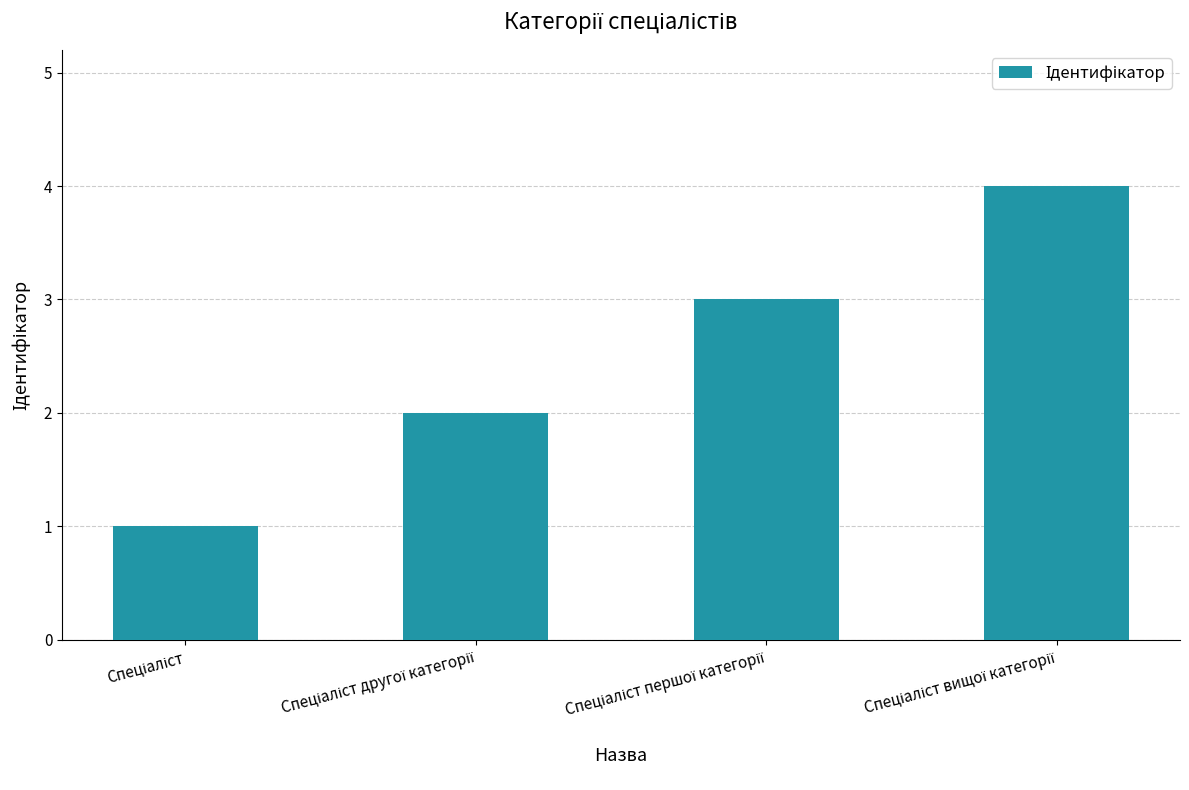

What is the greatest value displayed?

4